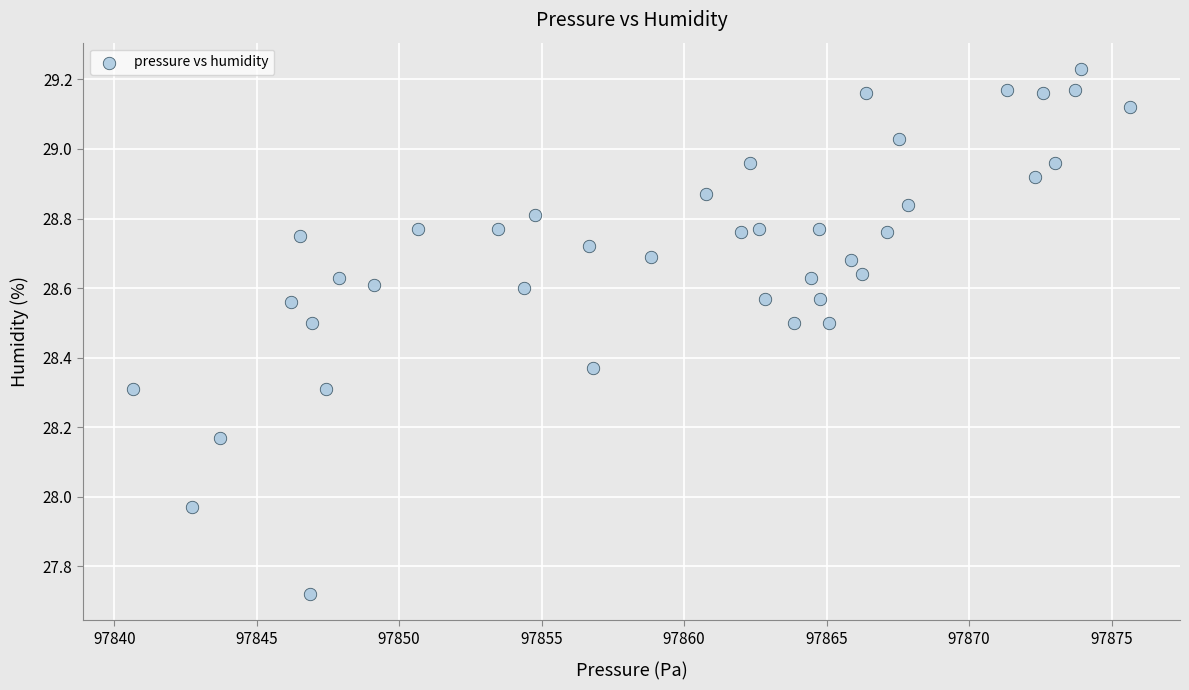

What is the range of X values (max minus min)?

35.0